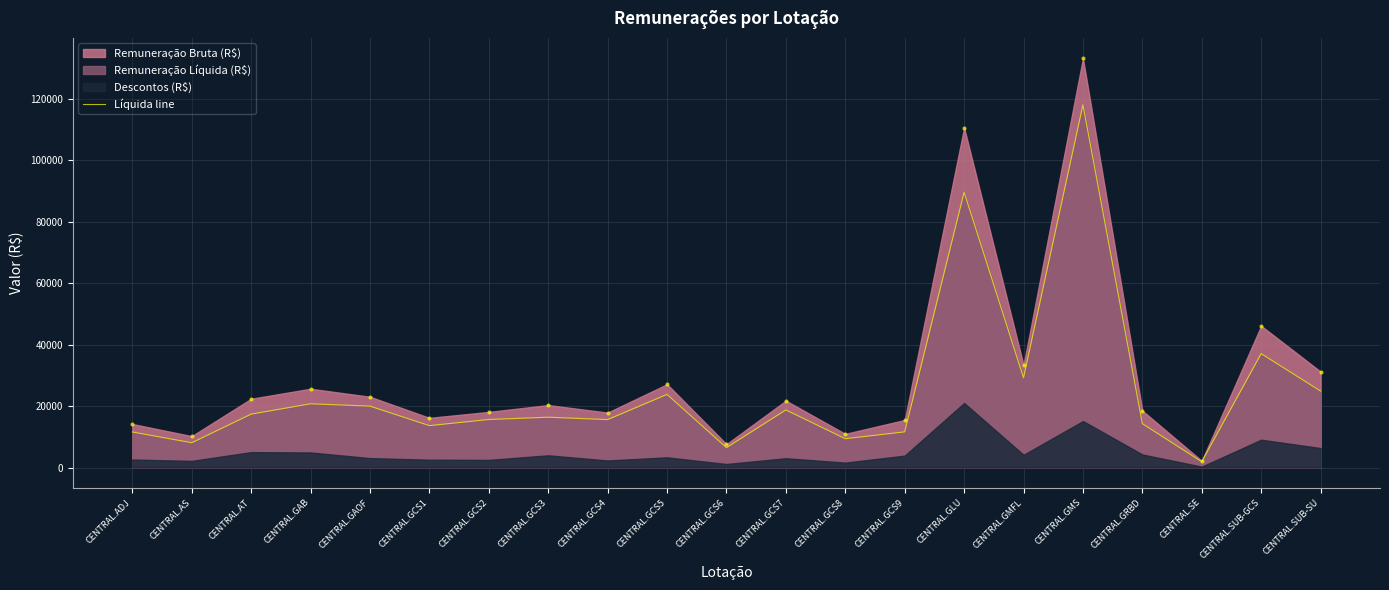

Approximately how many times larger is the value at CENTRAL.GCS3 compared to CENTRAL.GAOF?

0.8